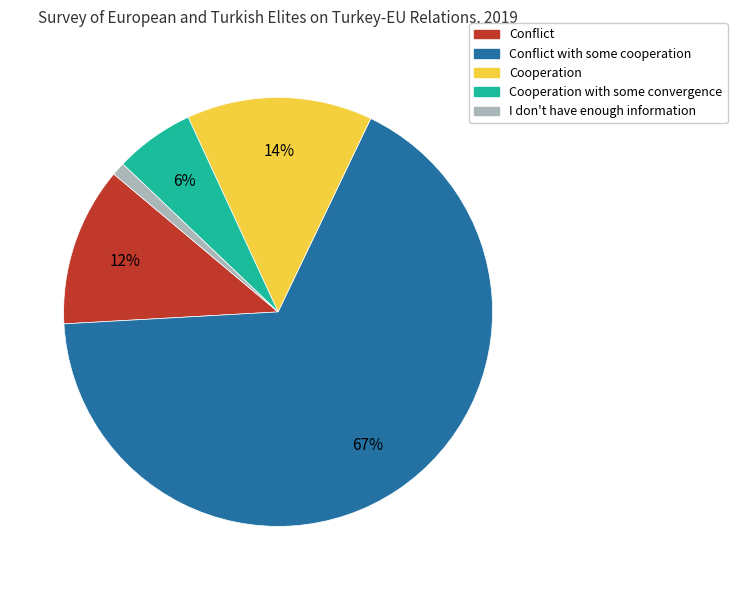

Is there a majority slice in this chart?

Yes